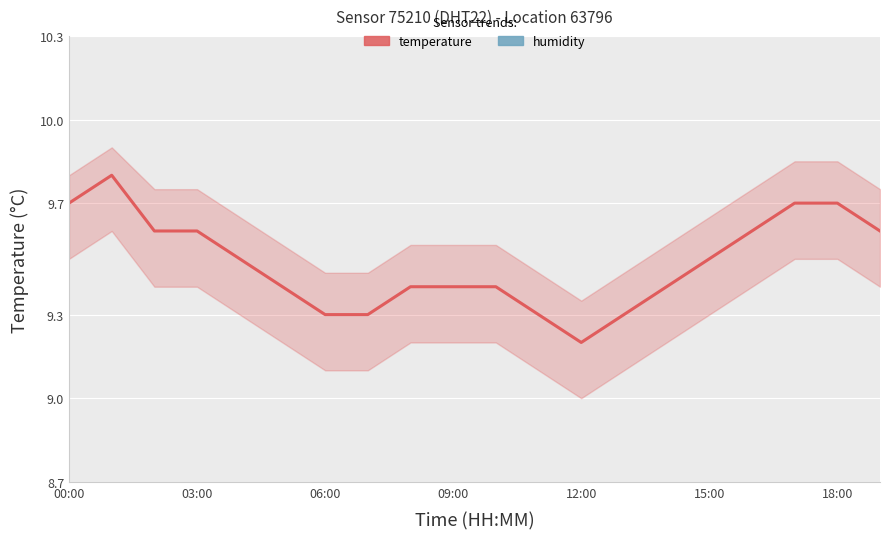

What is the difference between the maximum and minimum values in the temperature series?

0.6